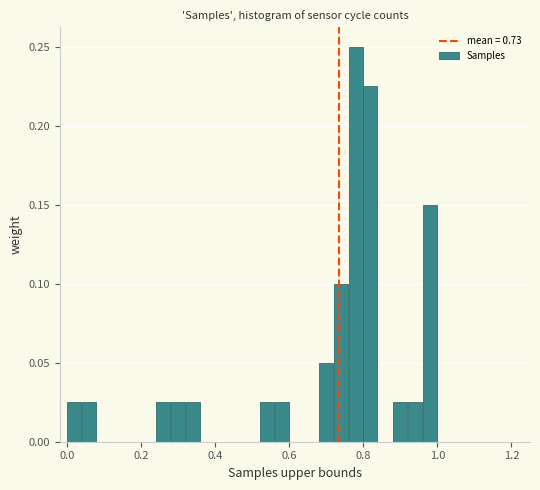

Around what value on the x-axis is the tallest bar? Give the approximate position of its centre, as read against the axis.

0.78